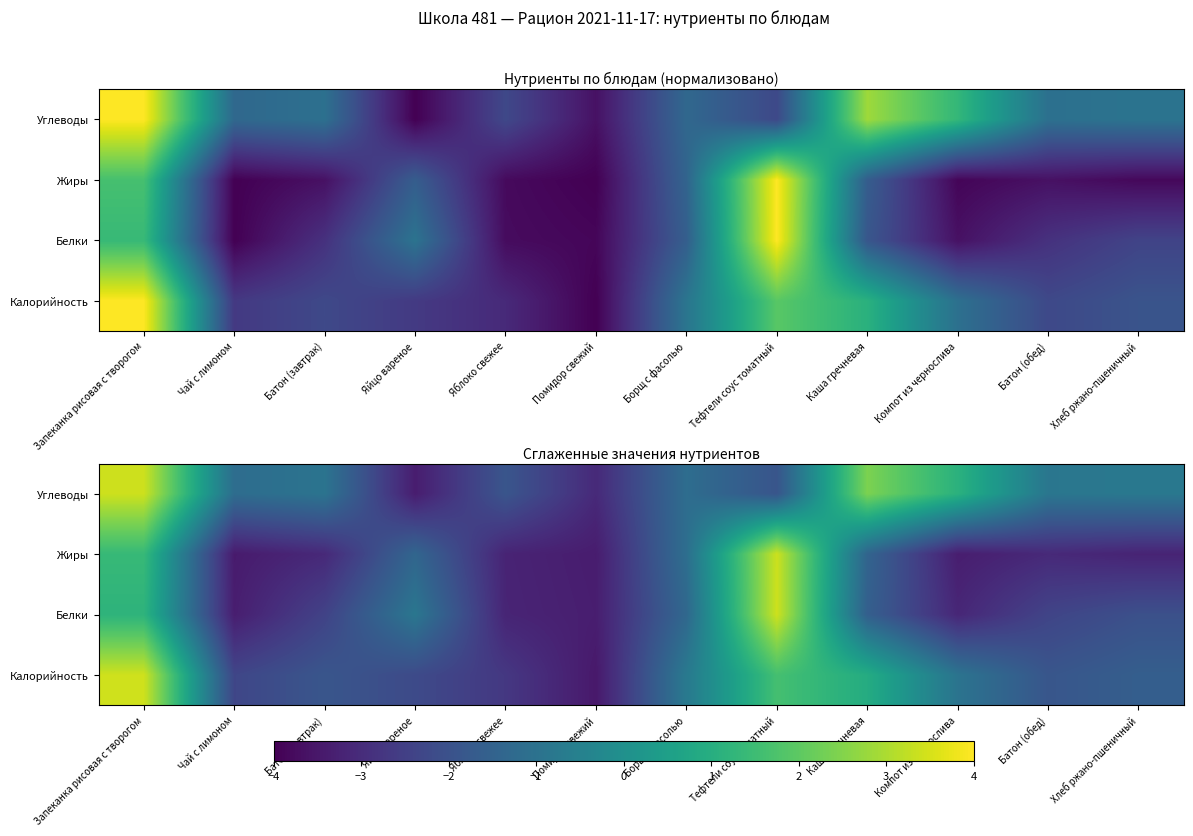

True or false: Калорийность has a value of -3.5 at Помидор свежий.

True